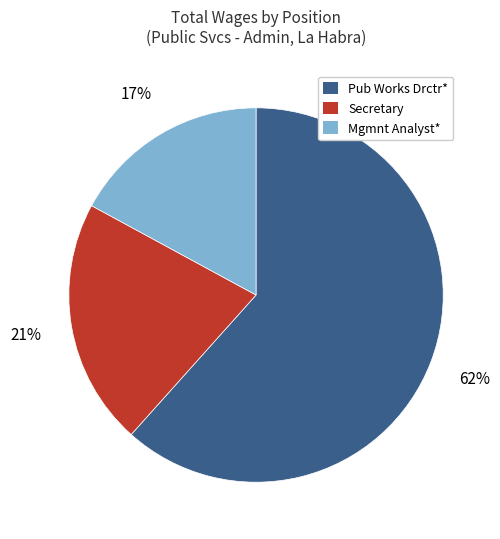

The Mgmnt Analyst* slice represents 28% of the pie. True or false?

False